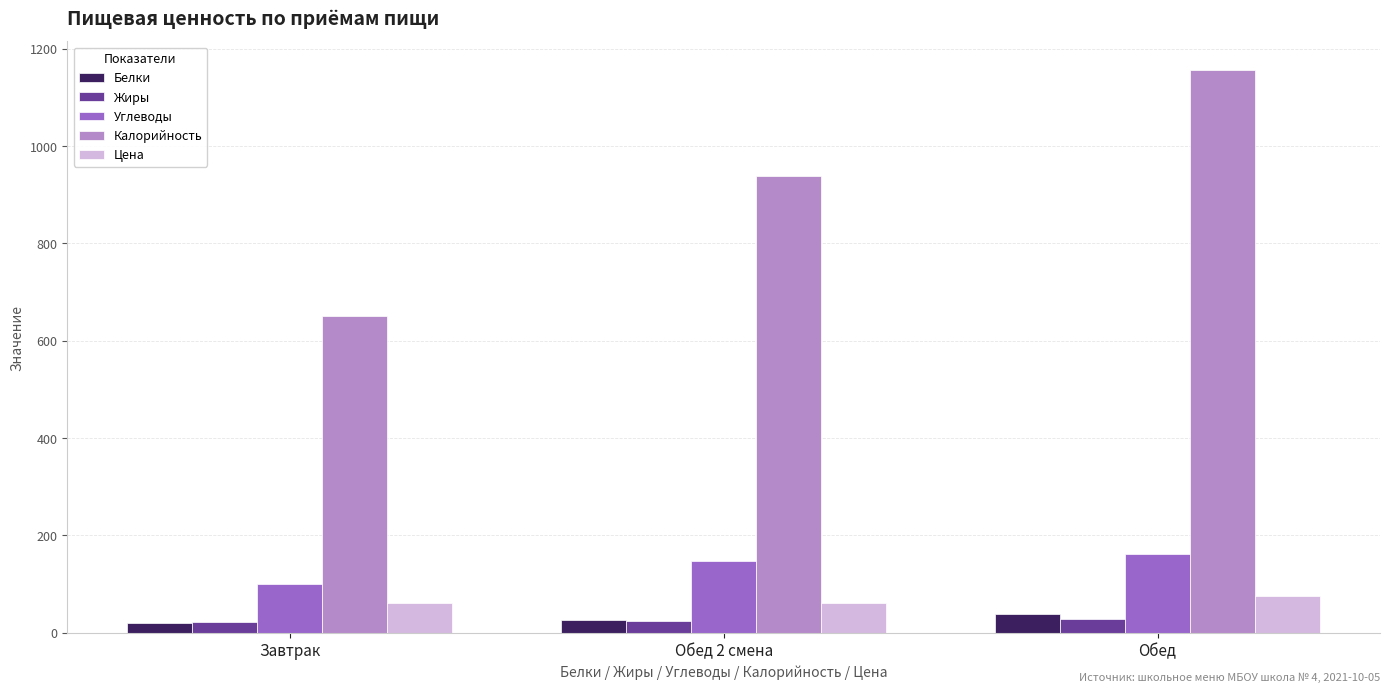

Between Обед 2 смена and Обед, which series saw the biggest shift?

Калорийность